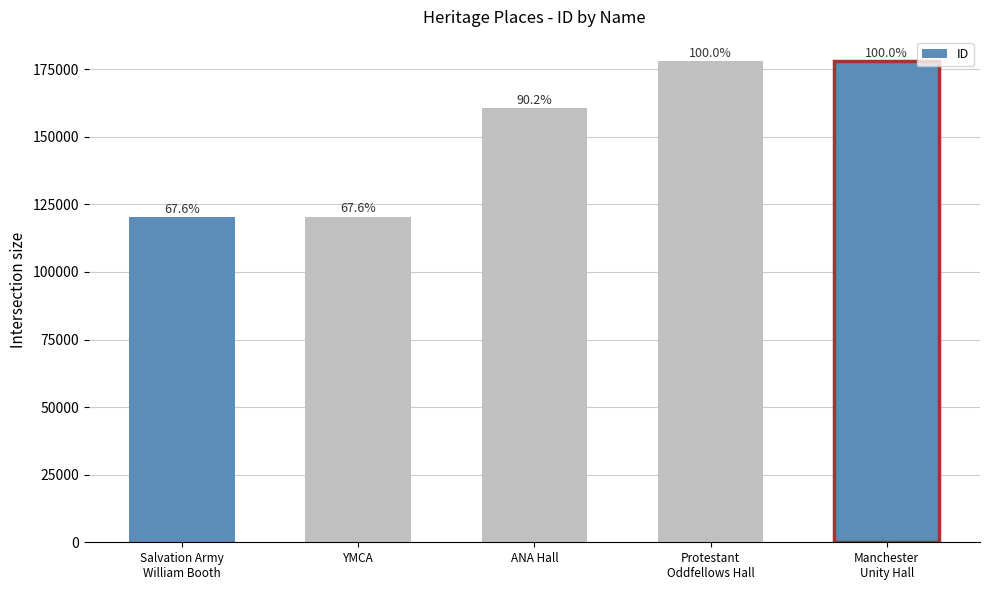

Reading right to left, list all the values displayed in this chart.

Manchester
Unity Hall=178026	Protestant
Oddfellows Hall=178024	ANA Hall=160528	YMCA=120424	Salvation Army
William Booth=120326